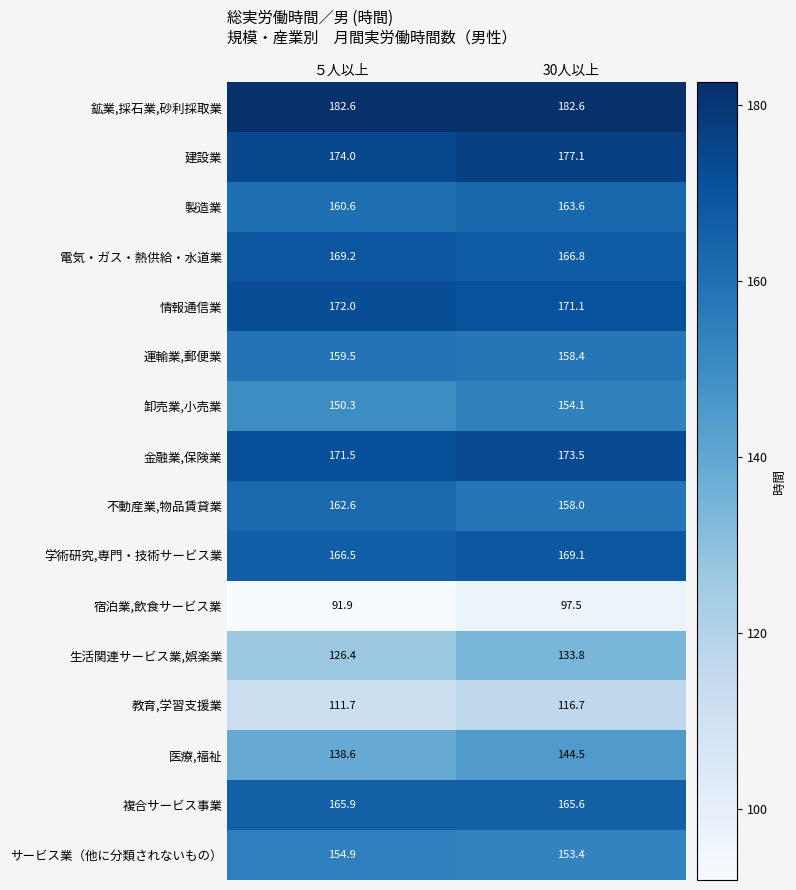

The 学術研究,専門・技術サービス業 series shows 111.2 at ５人以上. True or false?

False